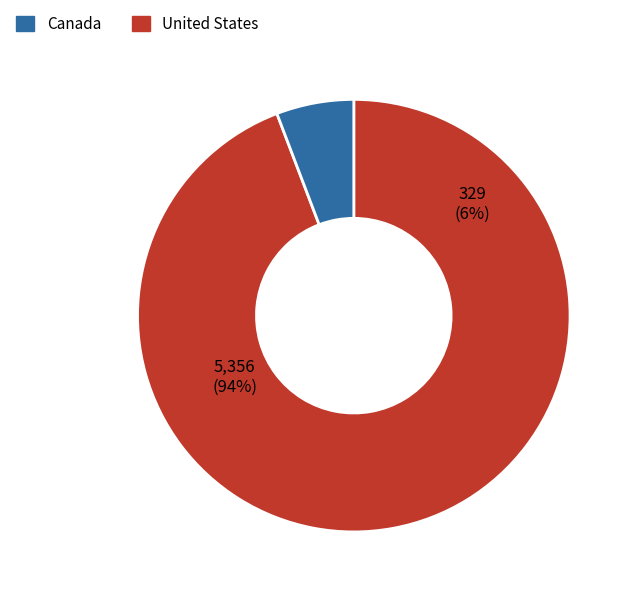

Combined, what portion of the pie is Canada and United States?

100.0%